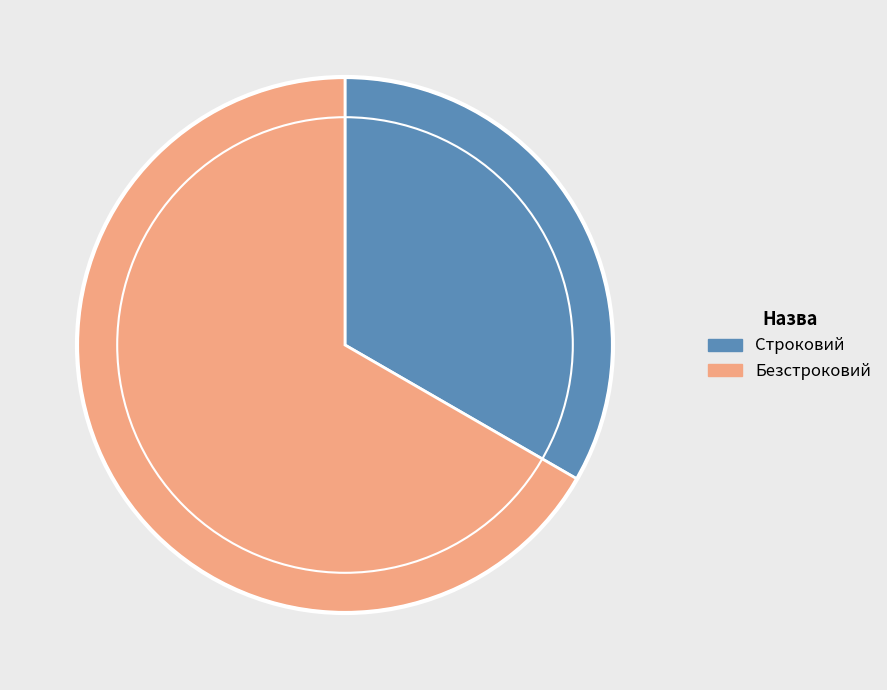

Is it true that Строковий is 33% of the pie?

True